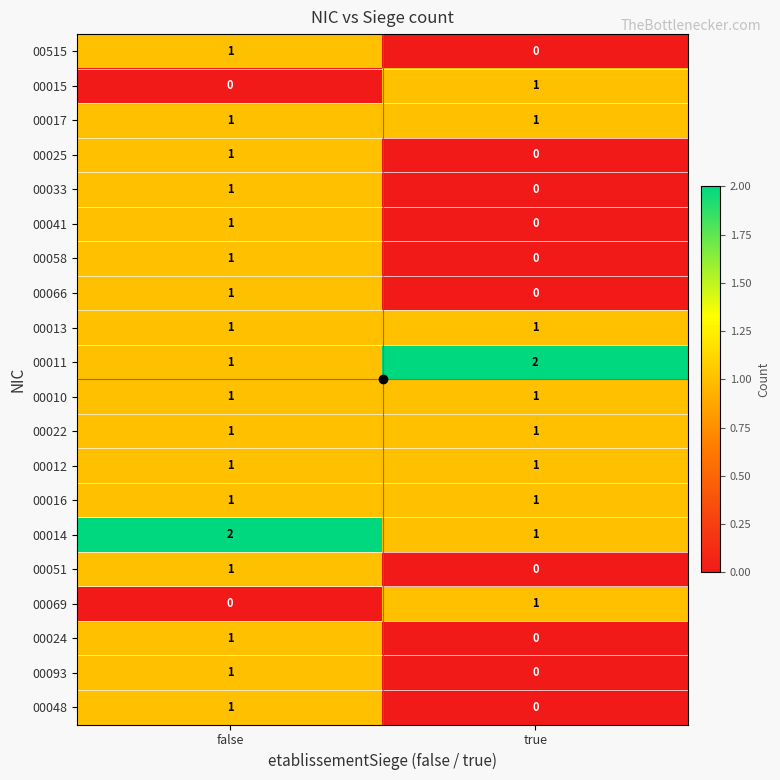

What is the total value across all series at true?

11